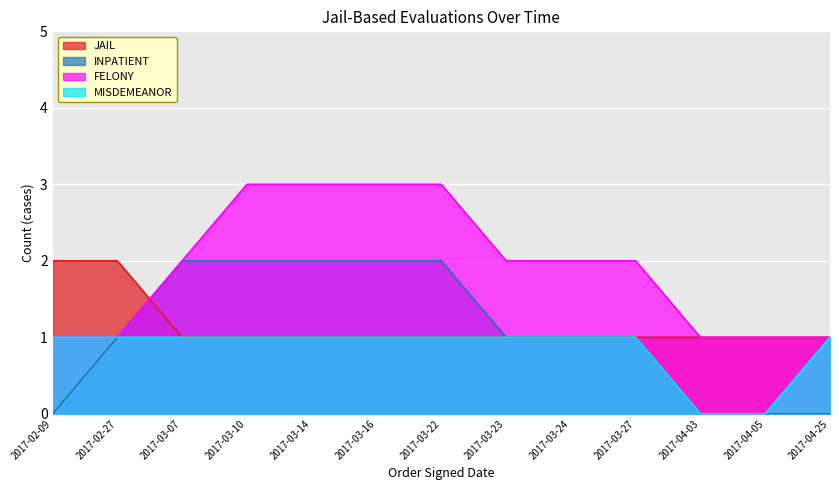

Reading left to right, transcribe all the data shown in this chart.

JAIL: 2017-02-09=2	2017-02-27=2	2017-03-07=1	2017-03-10=1	2017-03-14=1	2017-03-16=1	2017-03-22=1	2017-03-23=1	2017-03-24=1	2017-03-27=1	2017-04-03=1	2017-04-05=1	2017-04-25=1
INPATIENT: 2017-02-09=0	2017-02-27=1	2017-03-07=2	2017-03-10=2	2017-03-14=2	2017-03-16=2	2017-03-22=2	2017-03-23=1	2017-03-24=1	2017-03-27=1	2017-04-03=0	2017-04-05=0	2017-04-25=0
FELONY: 2017-02-09=1	2017-02-27=1	2017-03-07=2	2017-03-10=3	2017-03-14=3	2017-03-16=3	2017-03-22=3	2017-03-23=2	2017-03-24=2	2017-03-27=2	2017-04-03=1	2017-04-05=1	2017-04-25=1
MISDEMEANOR: 2017-02-09=1	2017-02-27=1	2017-03-07=1	2017-03-10=1	2017-03-14=1	2017-03-16=1	2017-03-22=1	2017-03-23=1	2017-03-24=1	2017-03-27=1	2017-04-03=0	2017-04-05=0	2017-04-25=1